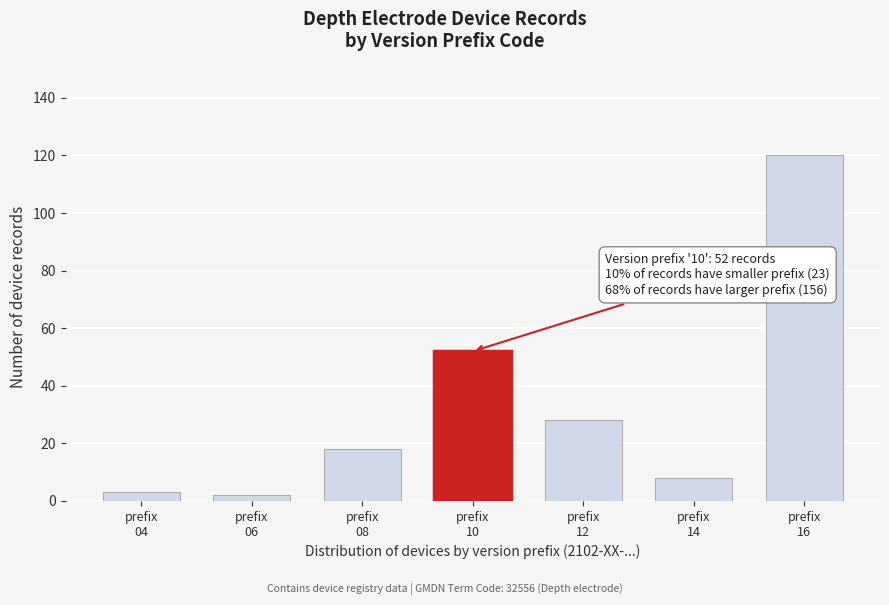

Reading right to left, what are all the values shown in this chart?

120	8	28	52	18	2	3